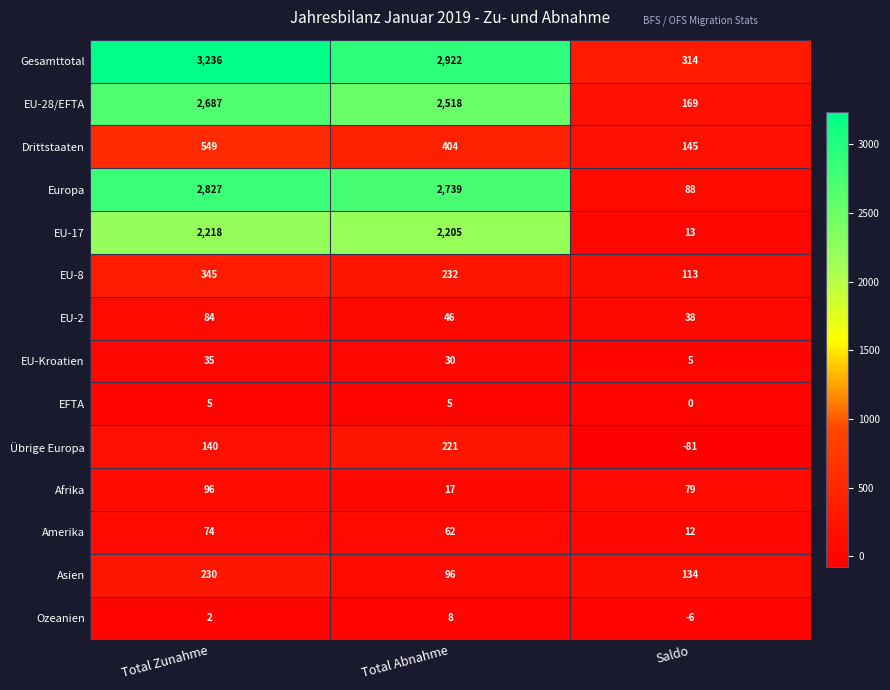

Which series has the widest spread of values?

Gesamttotal